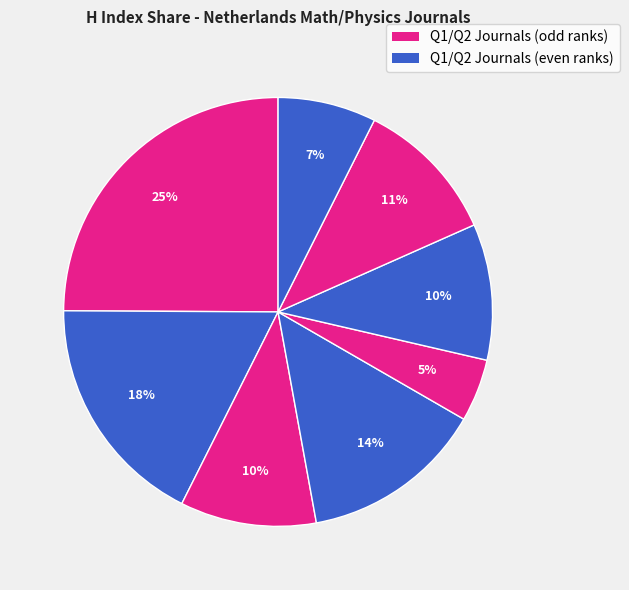

Count the number of slices in the pie.

8